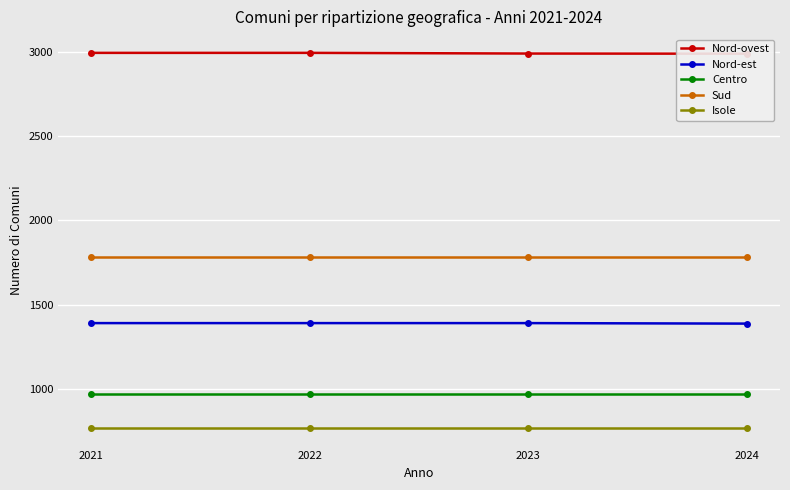

Which series has the widest spread of values?

Nord-ovest